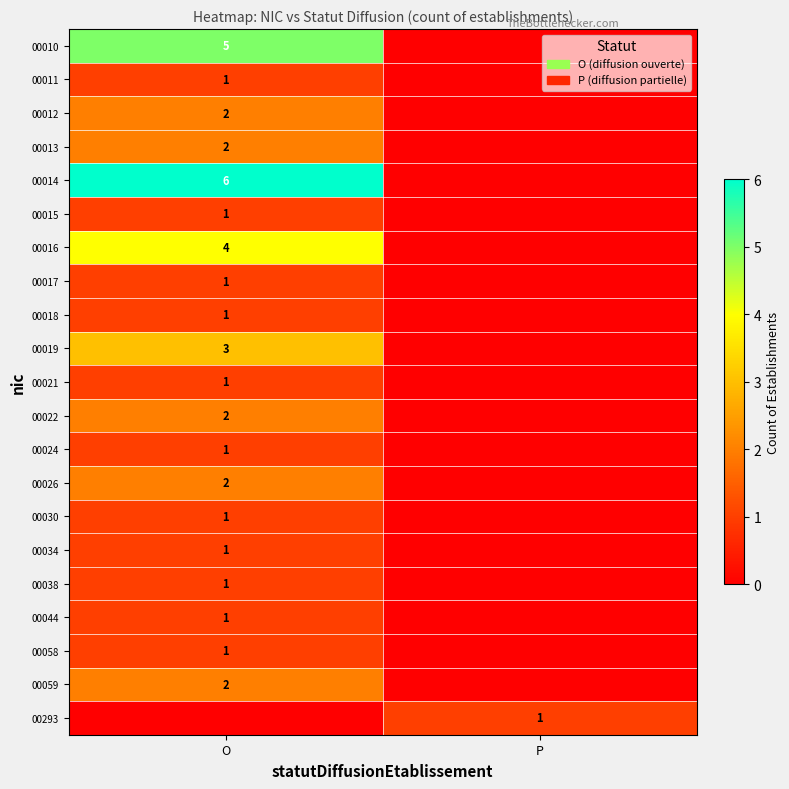

What is the total value across all series at O?

39